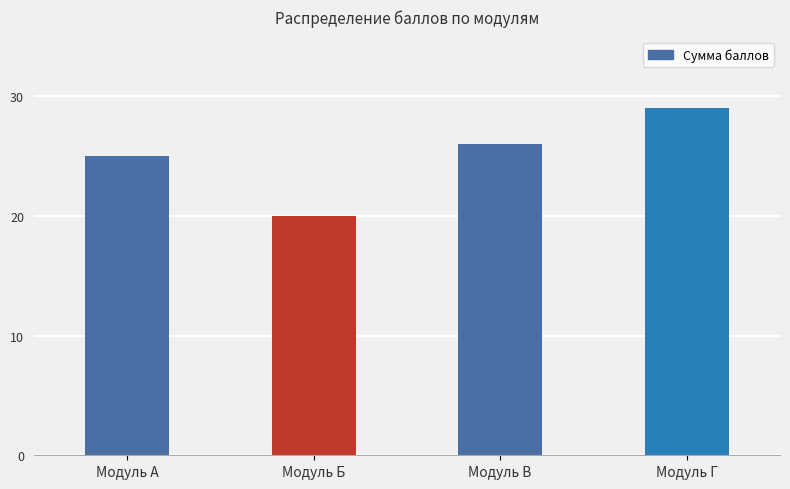

True or false: the data shows 40 at Модуль Г.

False